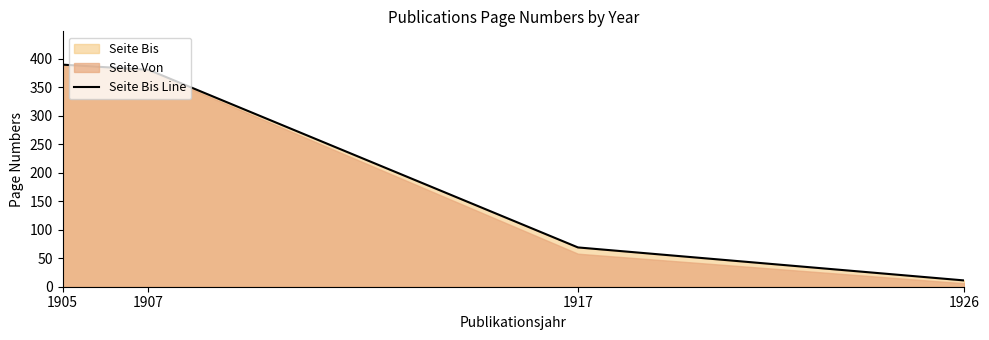

What is the sum of the values at 1905 and 1907?

771